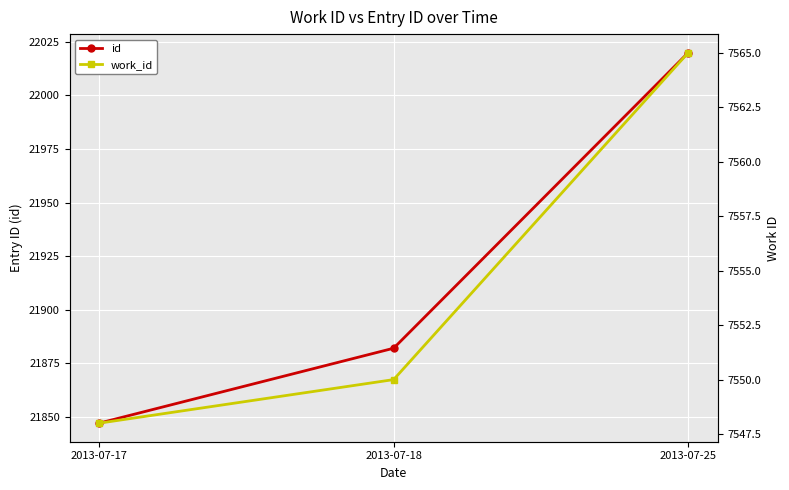

The work_id series shows 10151 at 2013-07-25. True or false?

False